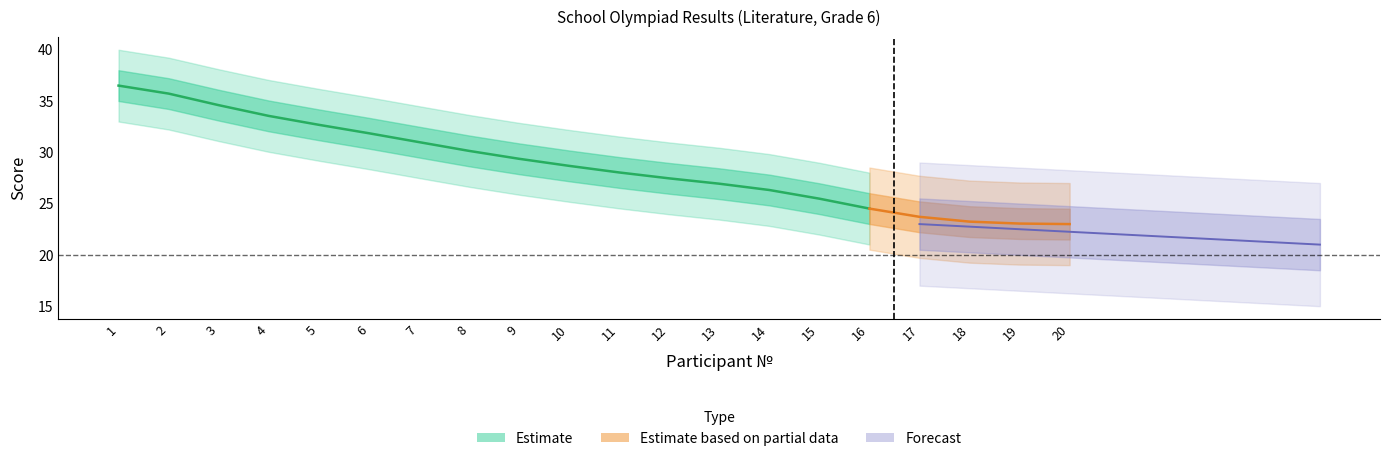

At which label is Рейтинг closest to 7?

8